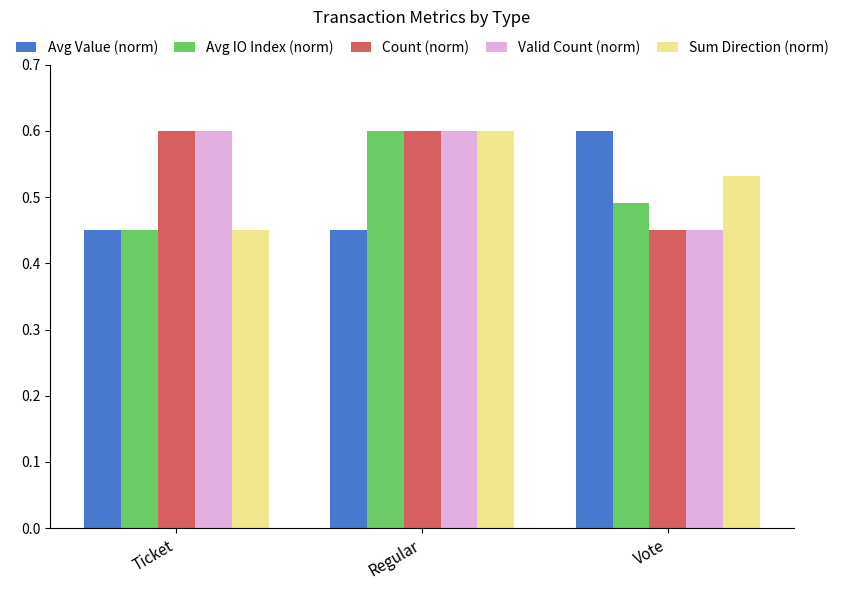

How many Count (norm) values are between 0 and 1?

3